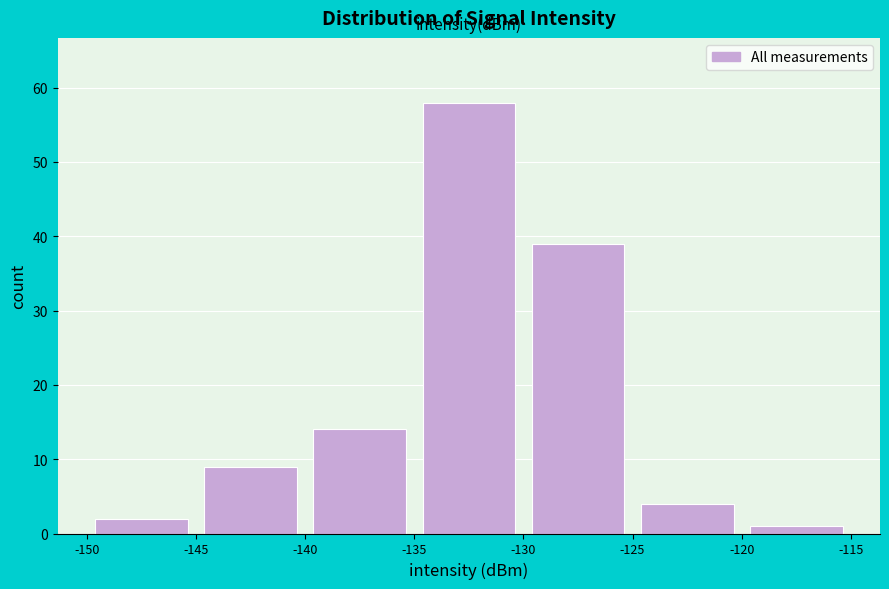

How tall is the bar that spans -125 to -120 on the x-axis? The values are not printed on the chart, so give them approximately, as read against the axis.

4